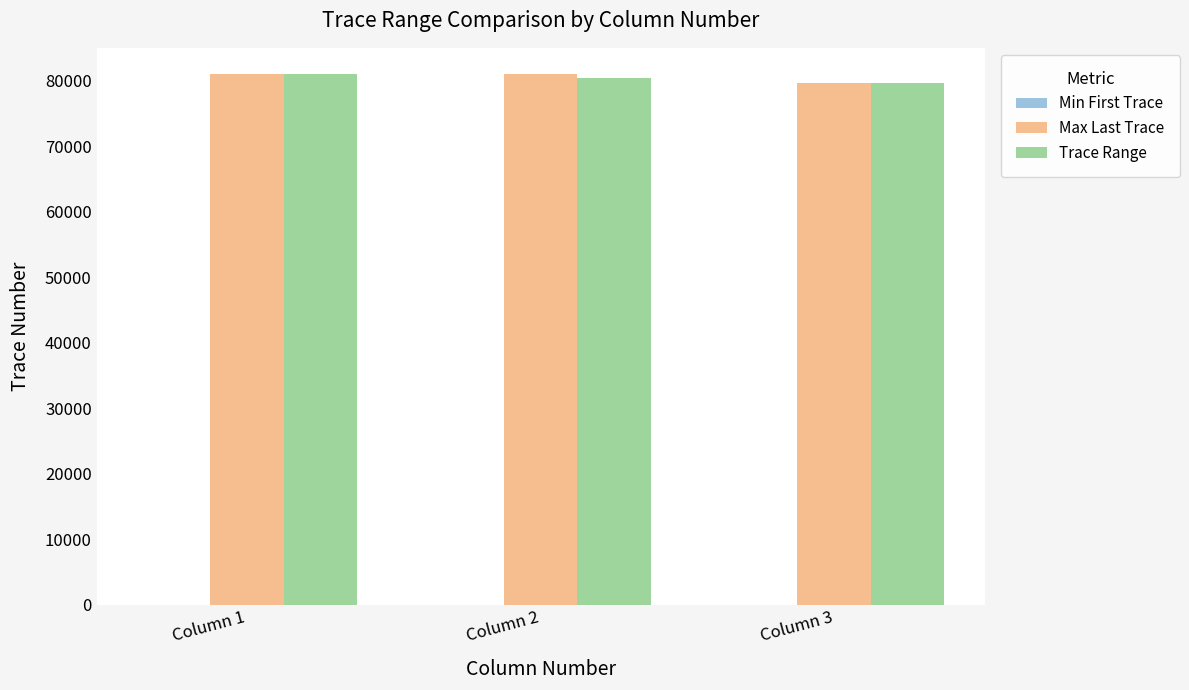

How many groups of bars are there?

3